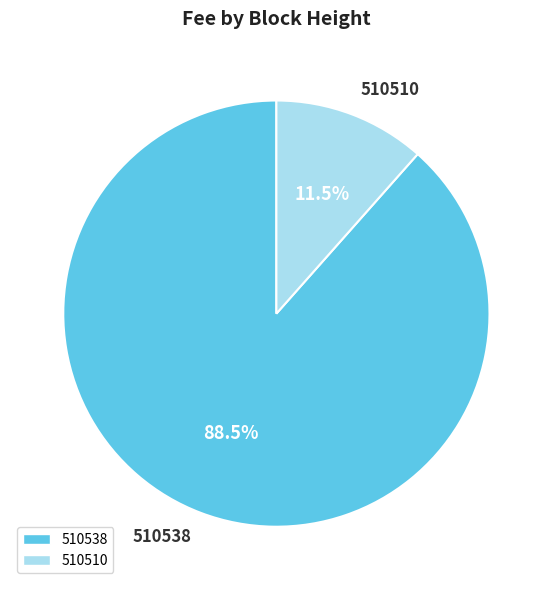

Is there a majority slice in this chart?

Yes